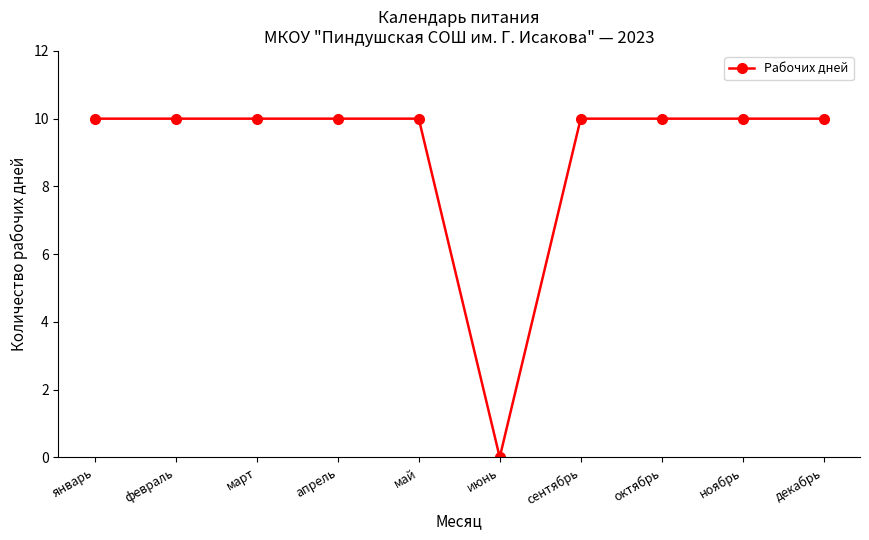

Approximately how many times larger is the value at ноябрь compared to февраль?

1.0